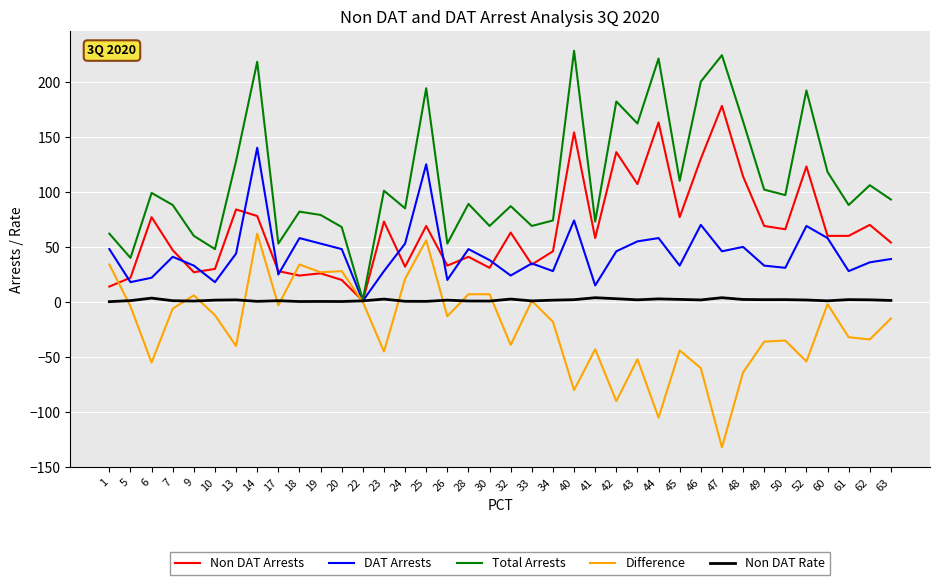

At 23, list the series in order from smallest to largest.

Difference, Non DAT Rate, DAT Arrests, Non DAT Arrests, Total Arrests